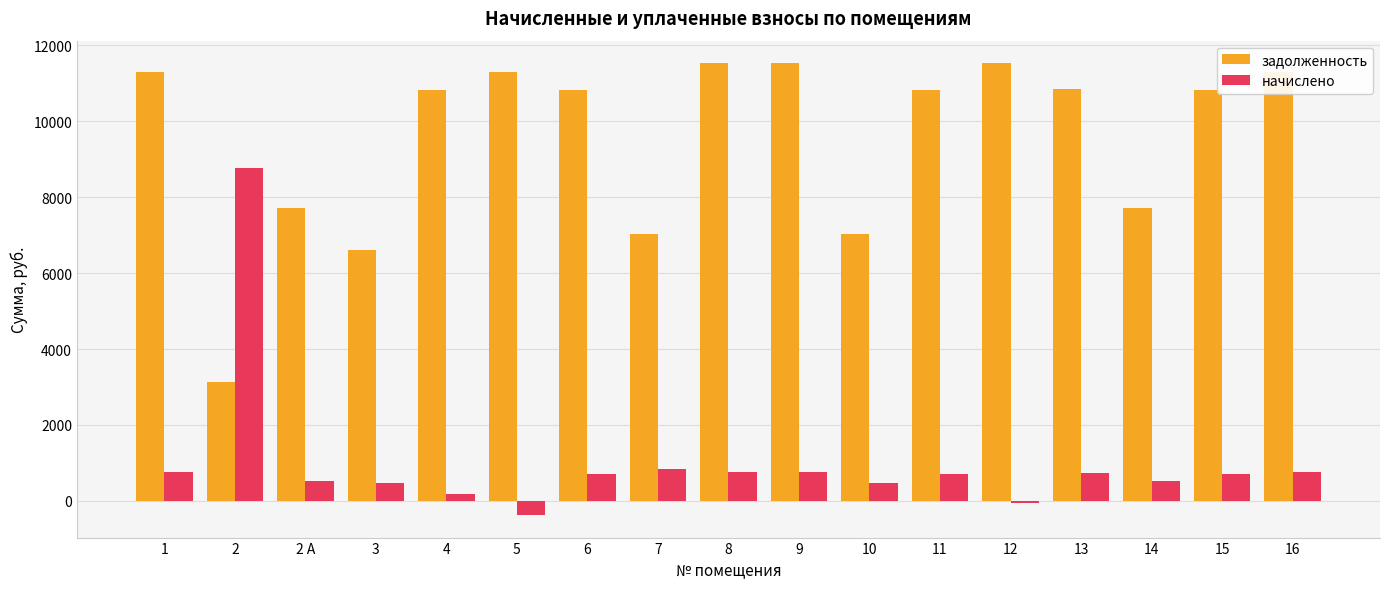

What is the total value across all series at 16?

12047.6